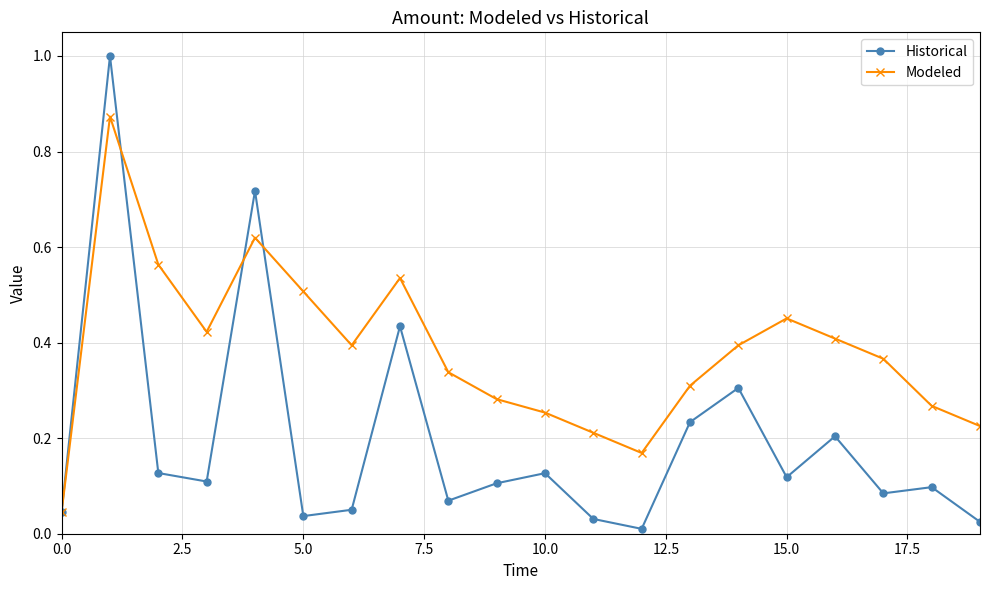

List the series in order of their overall mean, highest first.

Modeled, Historical